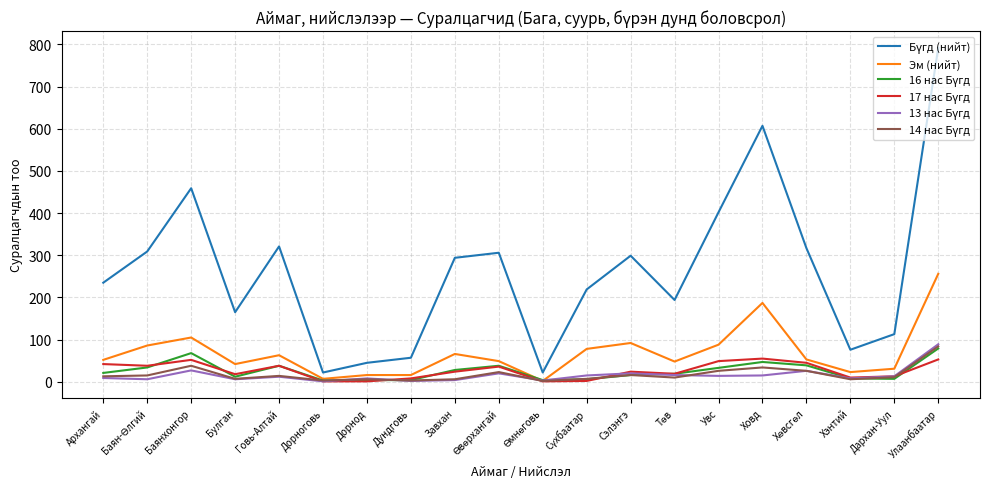

Which label corresponds to the largest value in the chart?

Улаанбаатар